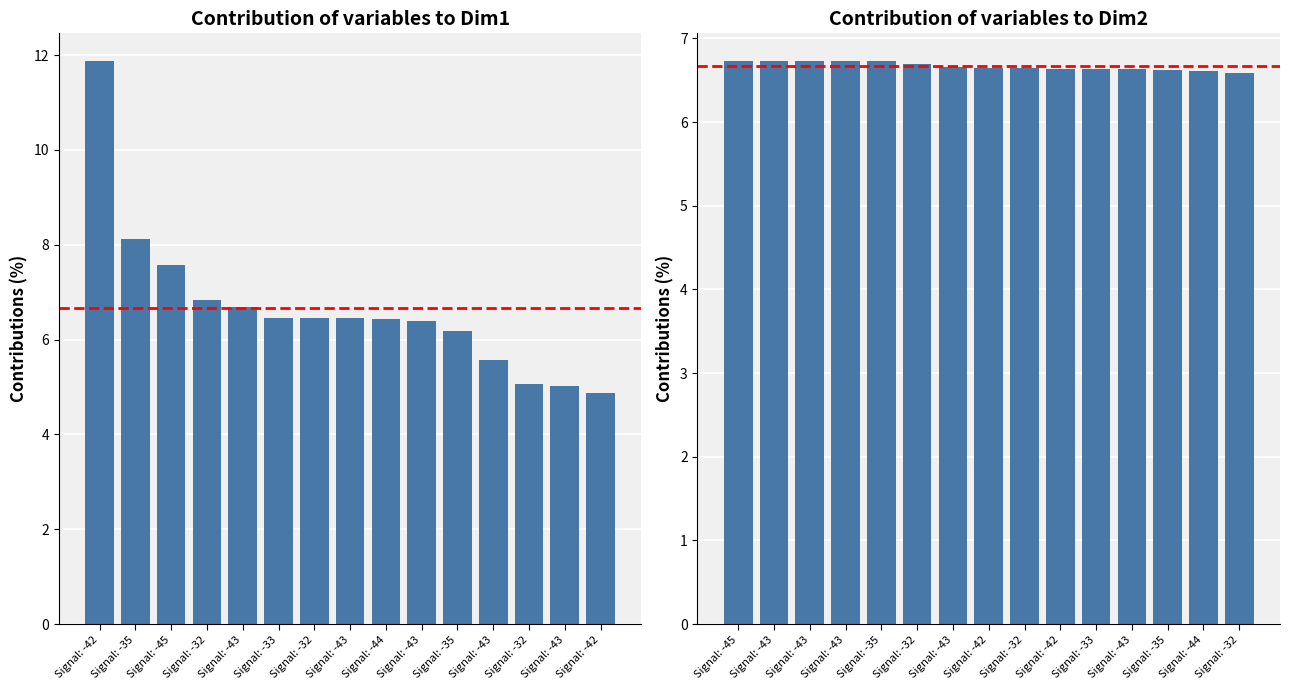

Which series has the largest range (max minus min)?

SDS_P1